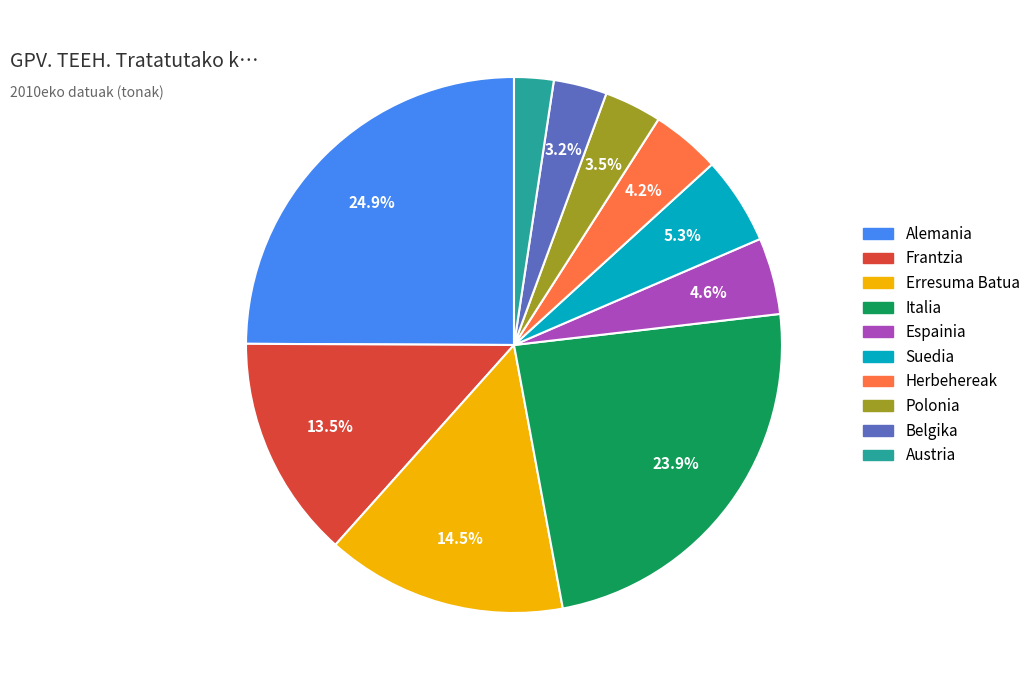

Which slice is the largest?

Alemania